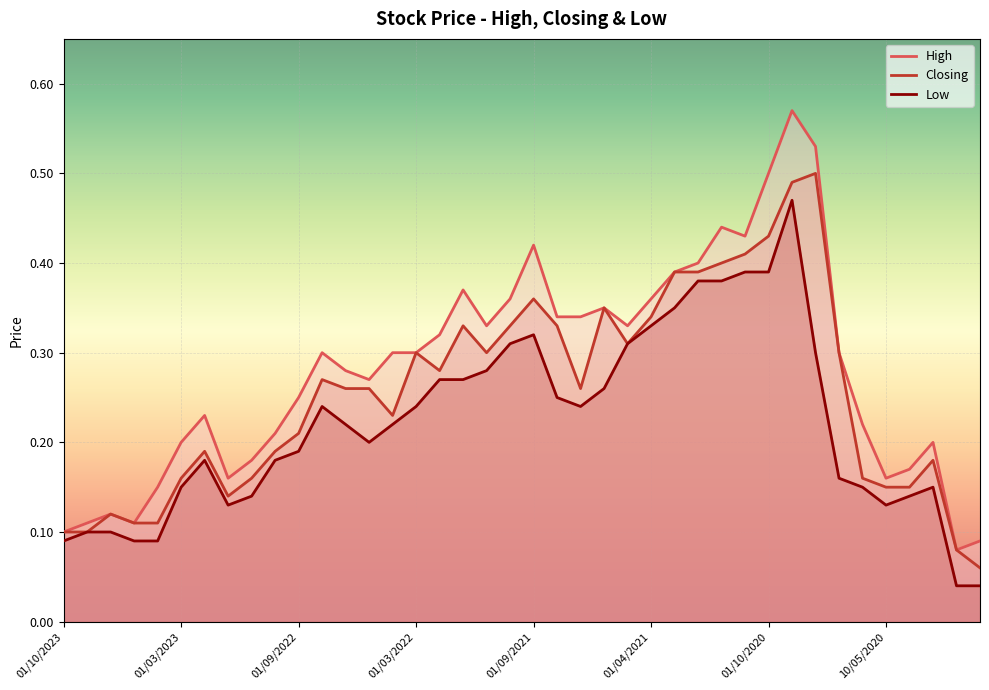

Reading left to right, list all the values displayed in this chart.

High: 0.1	0.1	0.1	0.1	0.1	0.2	0.2	0.2	0.2	0.2	0.2	0.3	0.3	0.3	0.3	0.3	0.3	0.4	0.3	0.4	0.4	0.3	0.3	0.3	0.3	0.4	0.4	0.4	0.4	0.4	0.5	0.6	0.5	0.3	0.2	0.2	0.2	0.2	0.1	0.1
Closing: 0.1	0.1	0.1	0.1	0.1	0.2	0.2	0.1	0.2	0.2	0.2	0.3	0.3	0.3	0.2	0.3	0.3	0.3	0.3	0.3	0.4	0.3	0.3	0.3	0.3	0.3	0.4	0.4	0.4	0.4	0.4	0.5	0.5	0.3	0.2	0.1	0.1	0.2	0.1	0.1
Low: 0.1	0.1	0.1	0.1	0.1	0.1	0.2	0.1	0.1	0.2	0.2	0.2	0.2	0.2	0.2	0.2	0.3	0.3	0.3	0.3	0.3	0.2	0.2	0.3	0.3	0.3	0.3	0.4	0.4	0.4	0.4	0.5	0.3	0.2	0.1	0.1	0.1	0.1	0.0	0.0